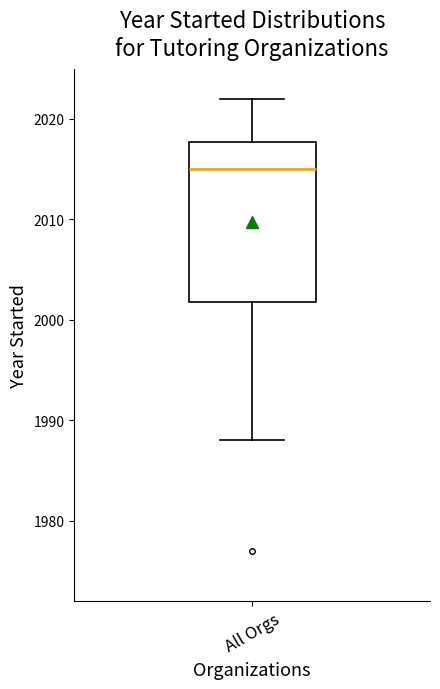

Read this box plot against the y-axis: the position of the median line, the range covered by the box, and the ends of both whiskers. The values are not printed on the chart, so give them approximately, as read against the axis.

median 2015, box 2002 to 2018, whiskers 1988 to 2022